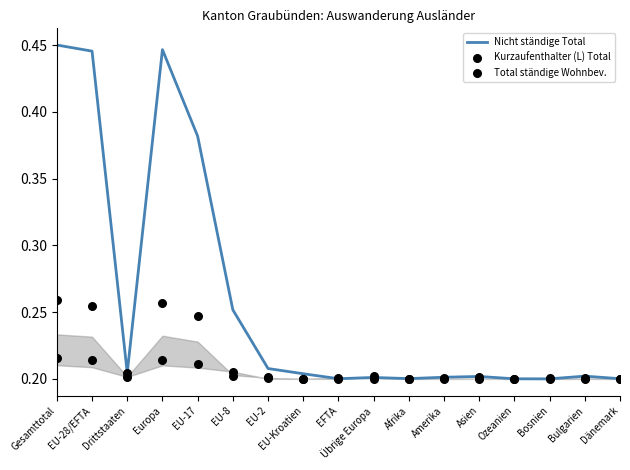

At which category is the sum across all series the highest?

Gesamttotal